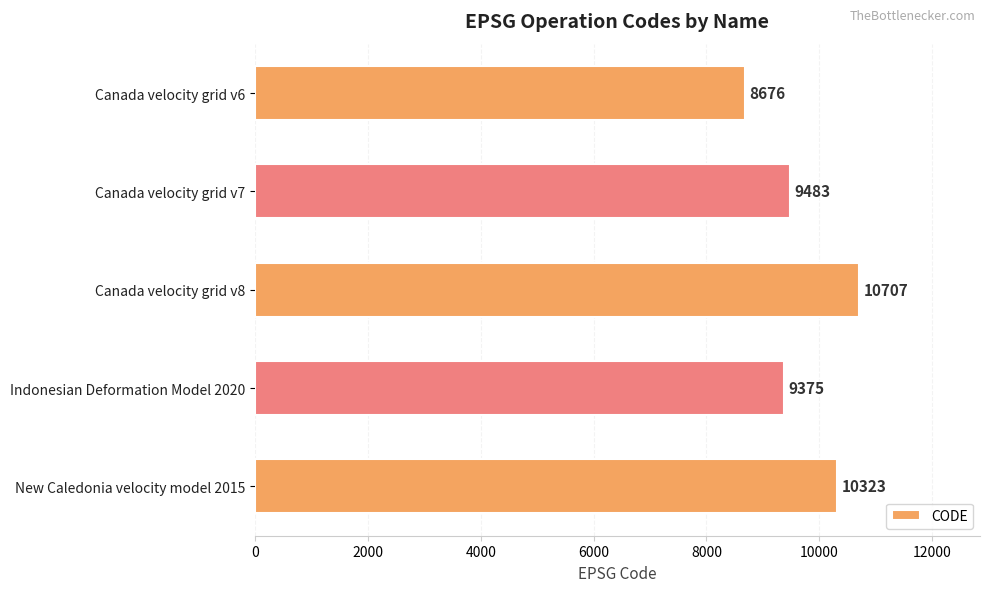

List the labels in order of value, smallest first.

Canada velocity grid v6, Indonesian Deformation Model 2020, Canada velocity grid v7, New Caledonia velocity model 2015, Canada velocity grid v8